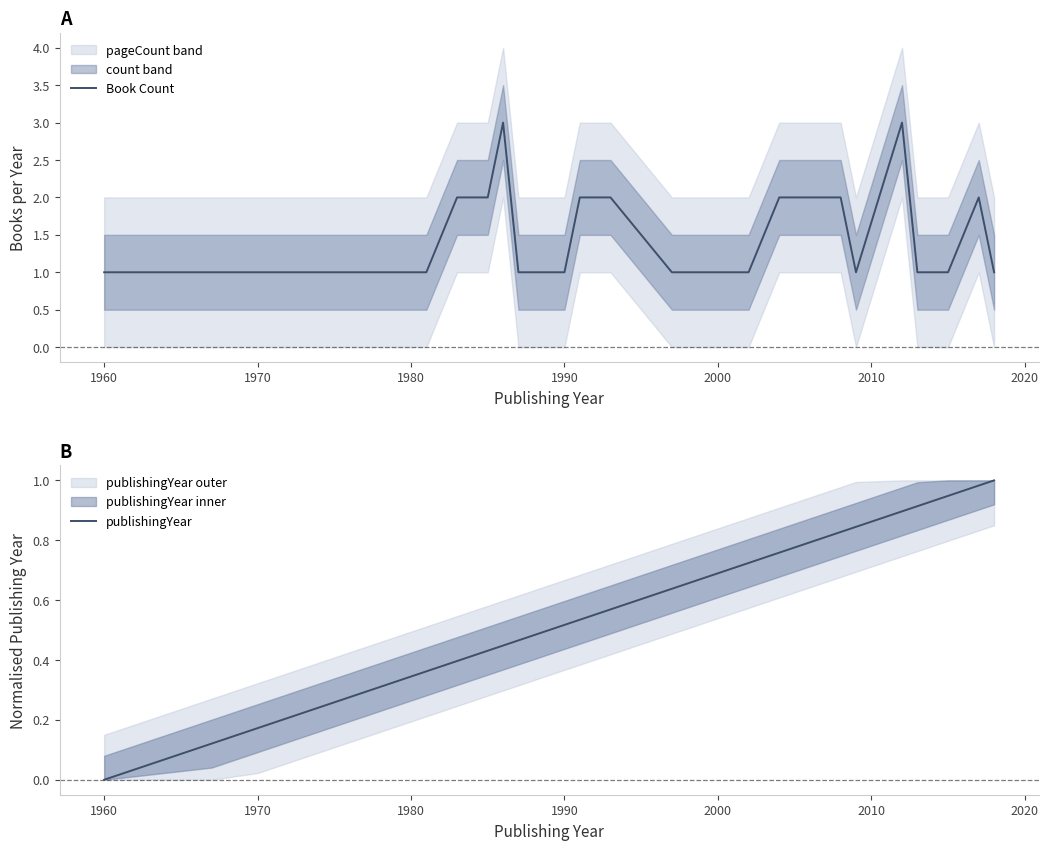

Which series has the widest spread of values?

Book Count